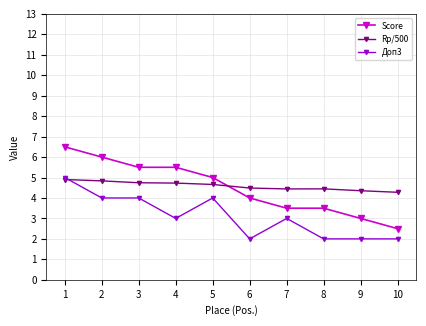

How many Доп3 values are between 2 and 4?

9